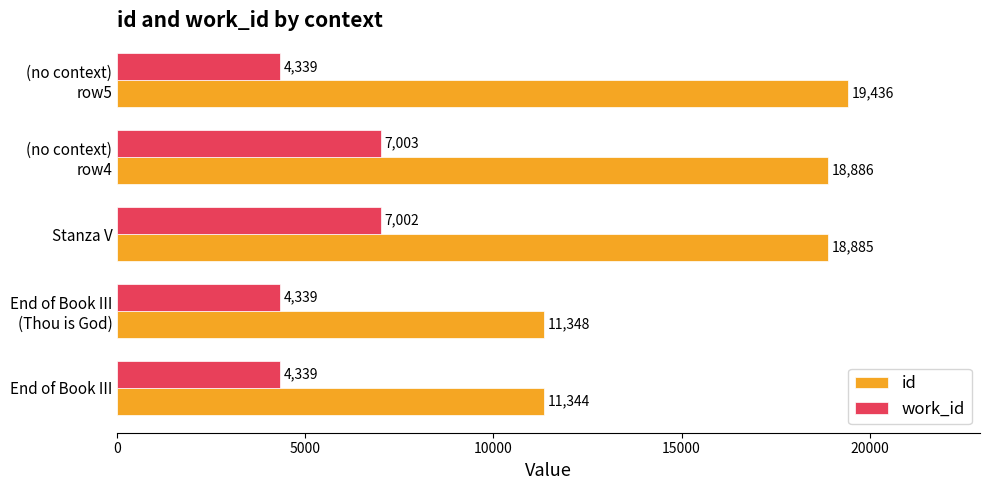

Which series has the largest range (max minus min)?

id